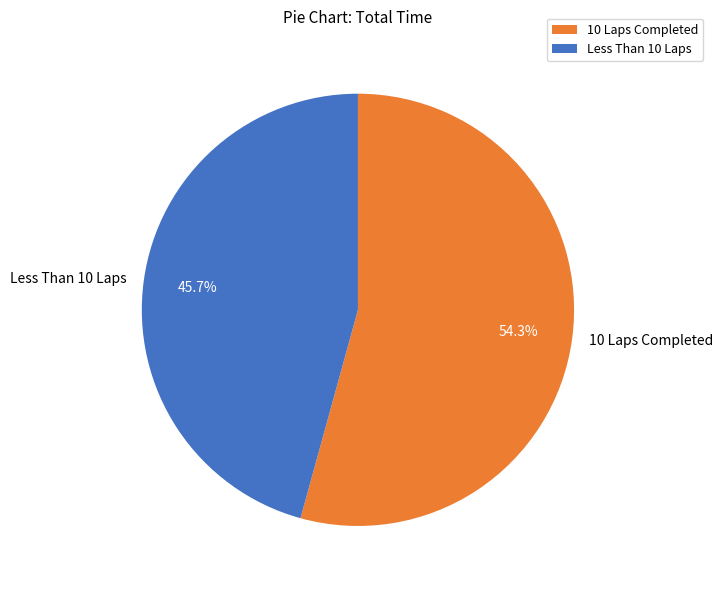

Which slice represents more than half of the pie?

10 Laps Completed